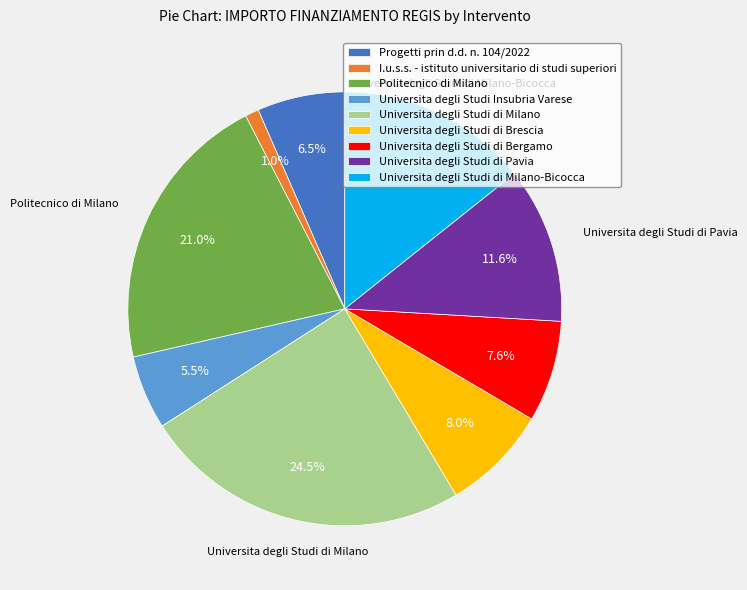

How much of the chart is everything except Universita degli Studi di Bergamo?

92.4%